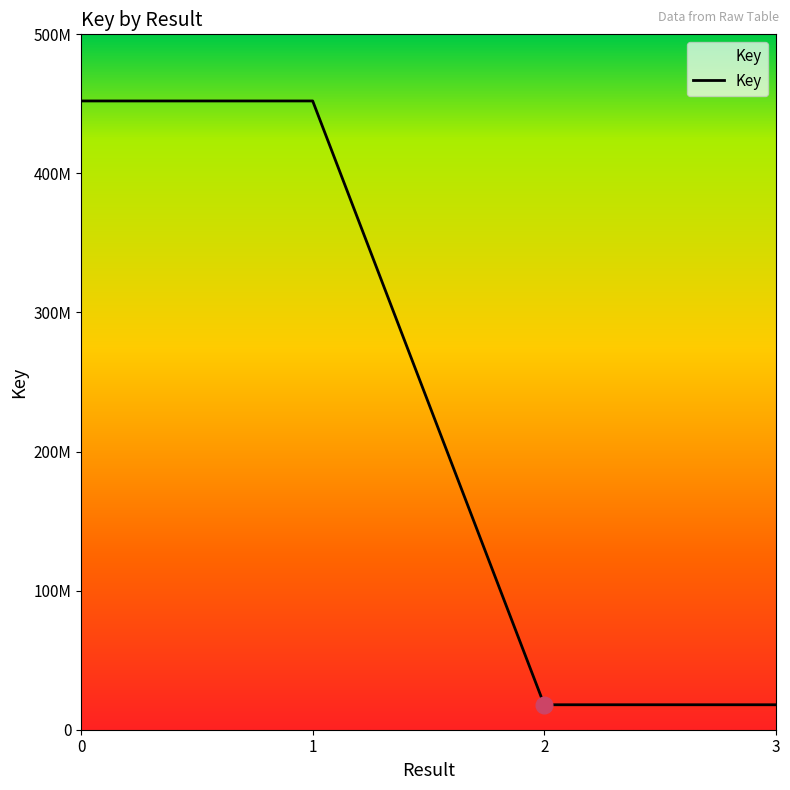

Does the chart have visible grid lines?

No